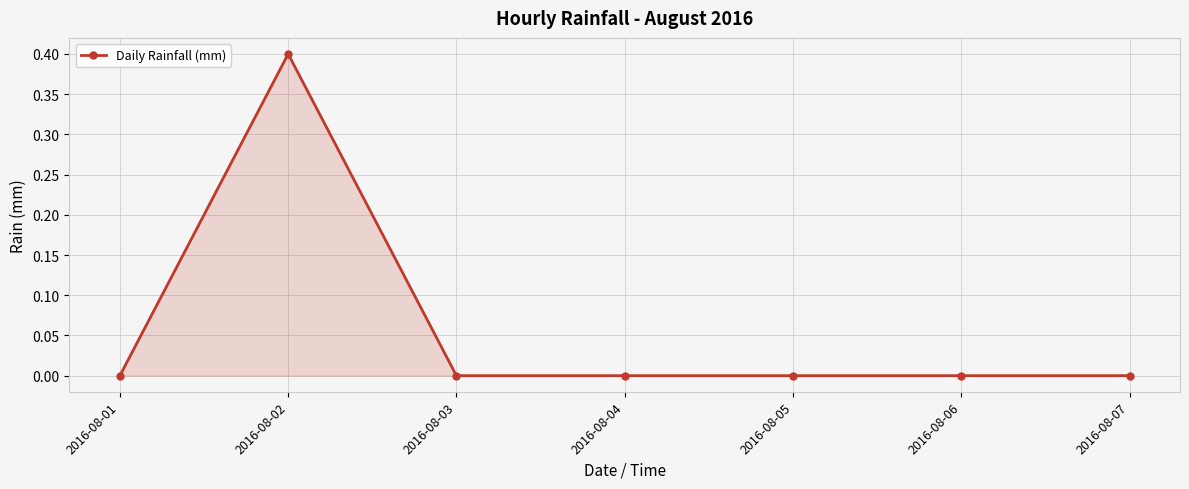

Where is the first local maximum?

2016-08-02